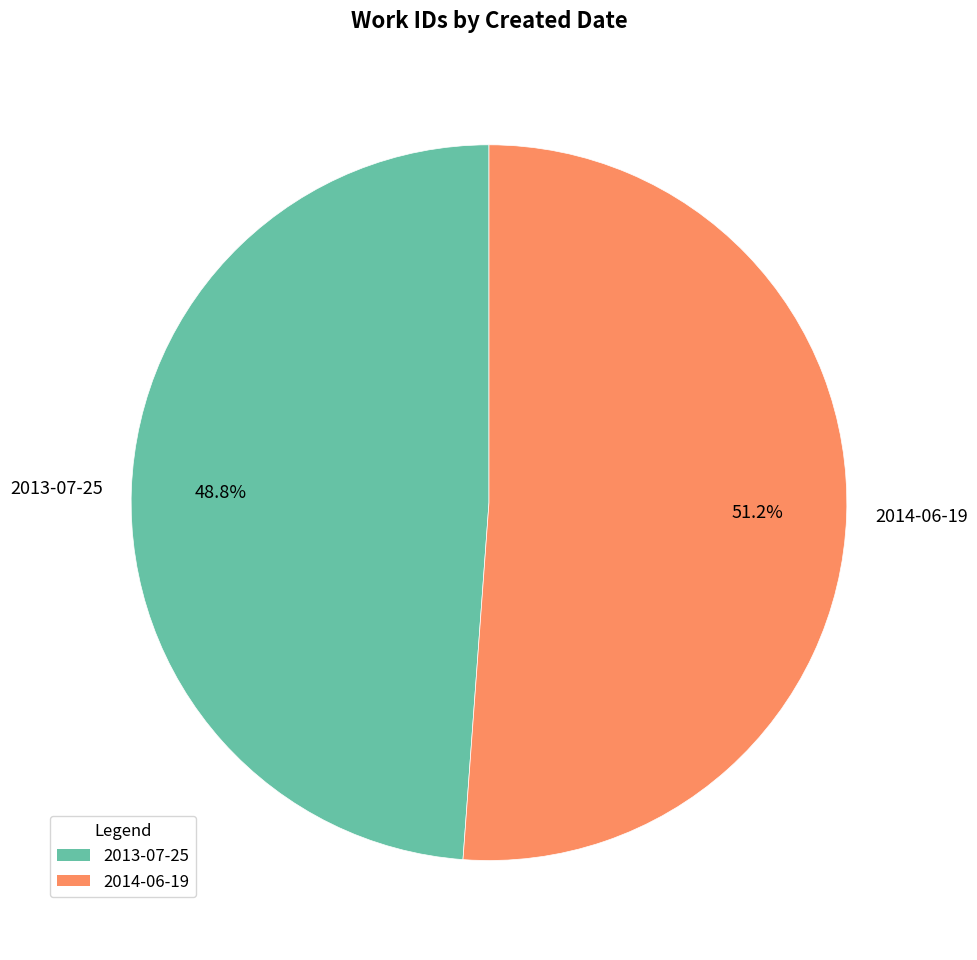

How many segments does this pie chart have?

2